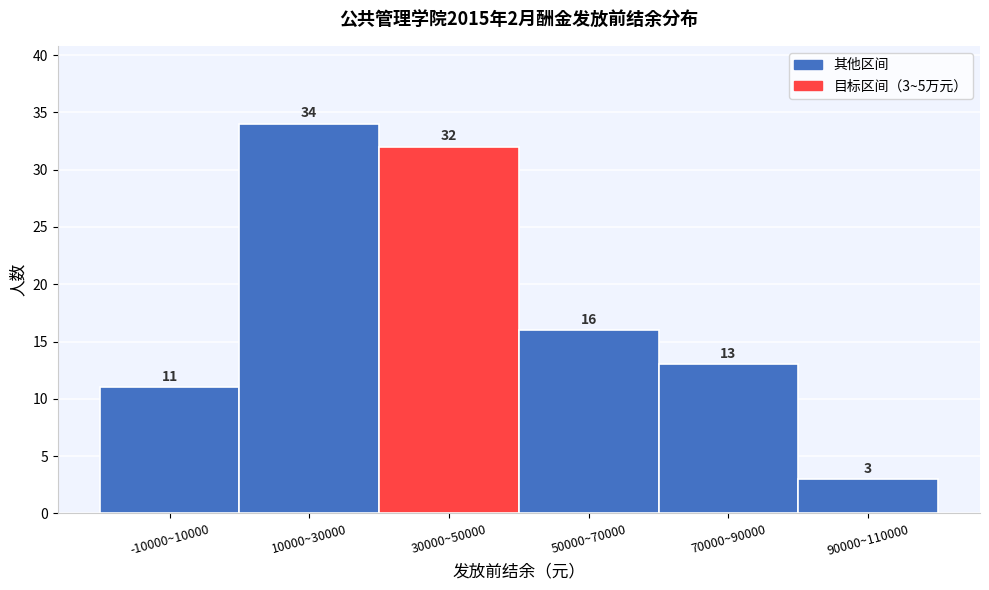

Reading left to right, list all the values displayed in this chart.

11	34	32	16	13	3